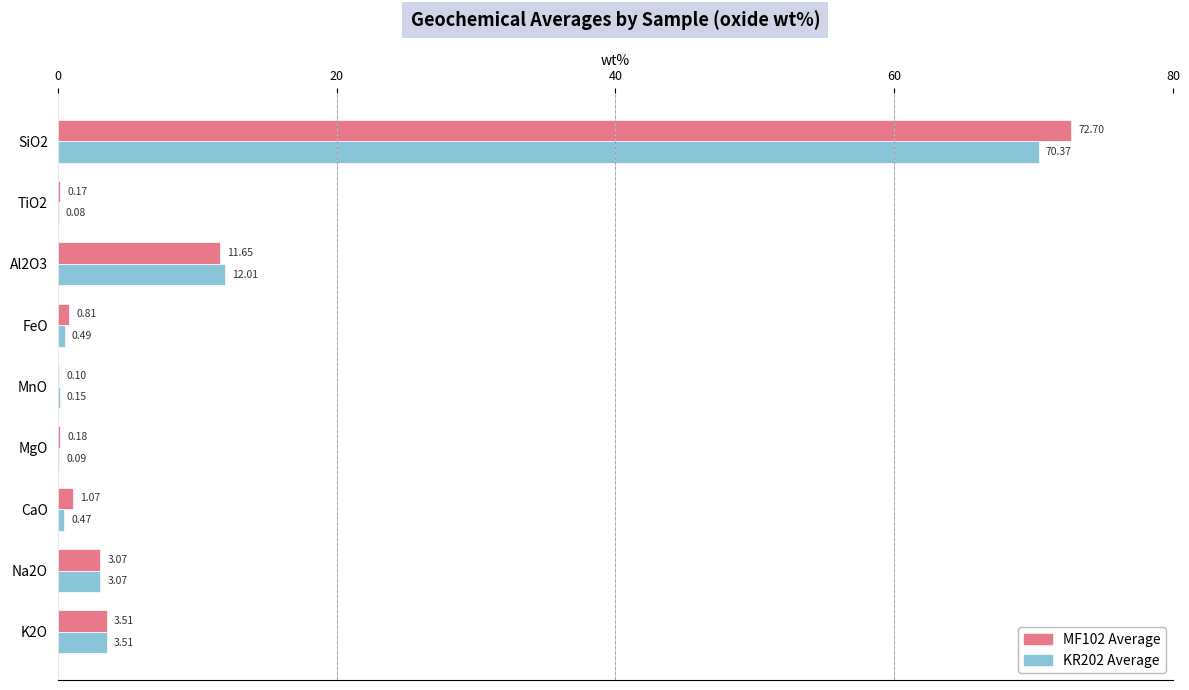

At which category is the sum across all series the highest?

SiO2